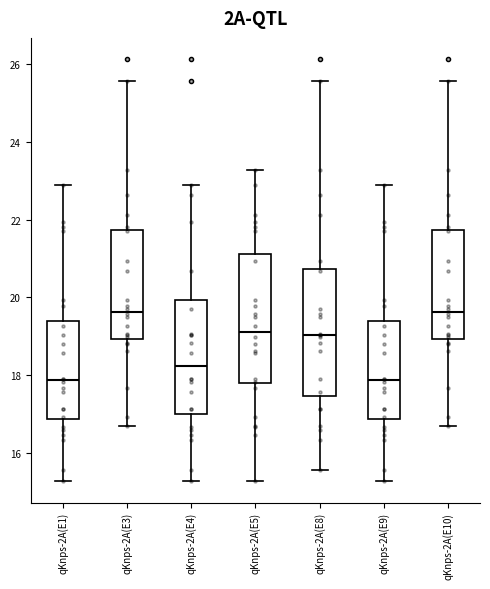

Where is the lower edge of the box for qKnps-2A(E1) on the y-axis? The values are not printed on the chart, so give them approximately, as read against the axis.

16.8